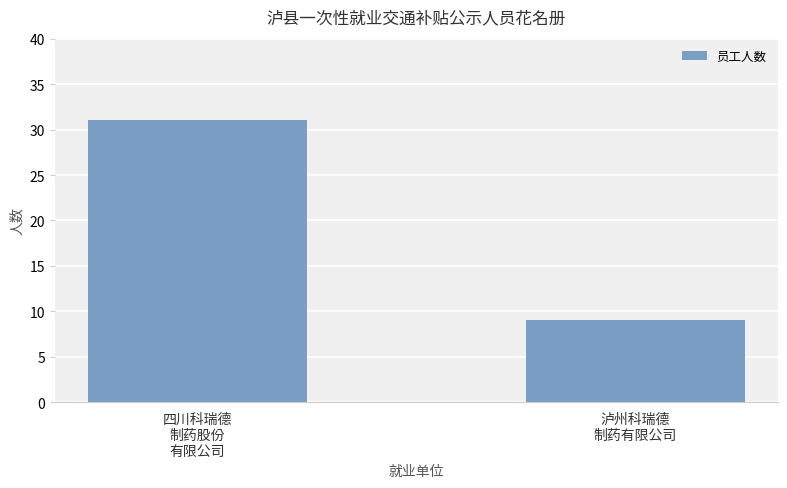

What is the difference between the values at 四川科瑞德
制药股份
有限公司 and 泸州科瑞德
制药有限公司?

22